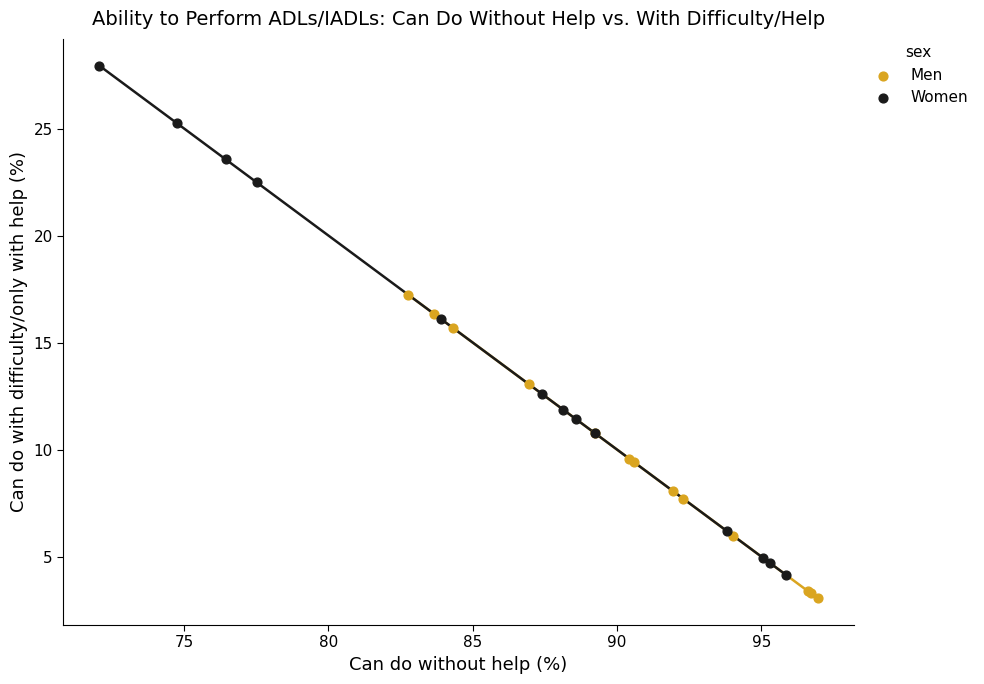

Which series has the widest spread of Y values?

Women